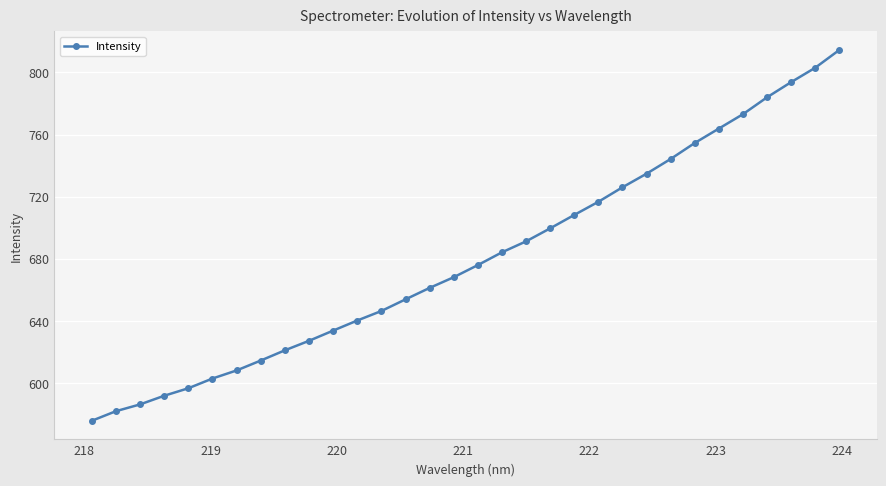

What is the smallest value displayed?

575.7